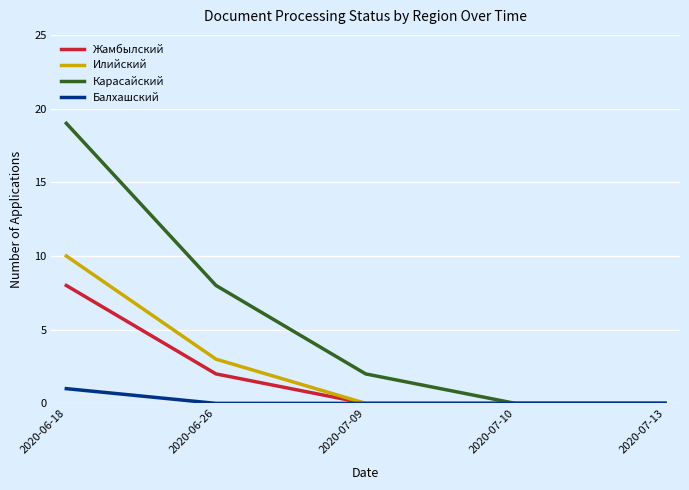

What are all the series names shown in the legend?

Жамбылский, Илийский, Карасайский, Балхашский